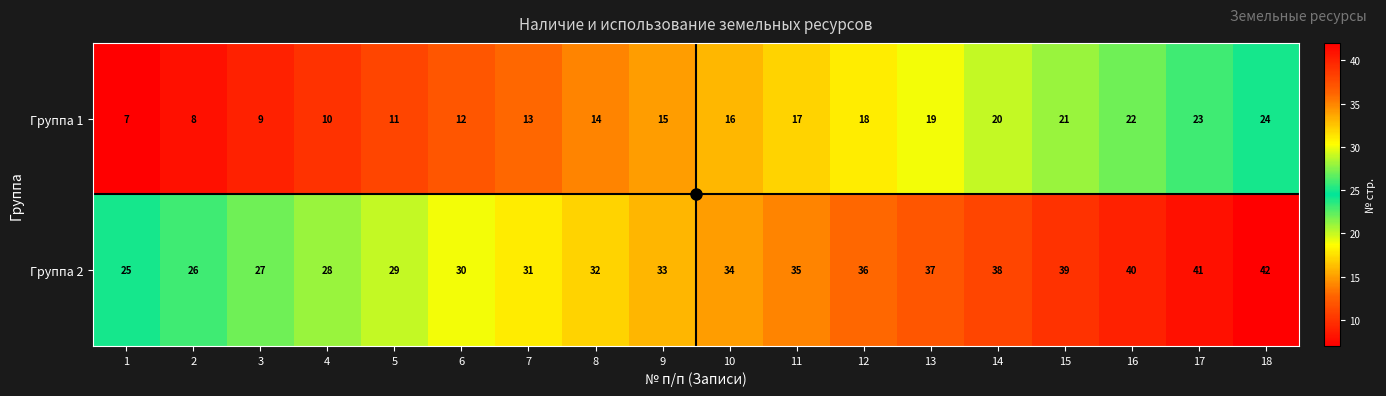

True or false: Группа 1 has a value of 15 at 9.

True